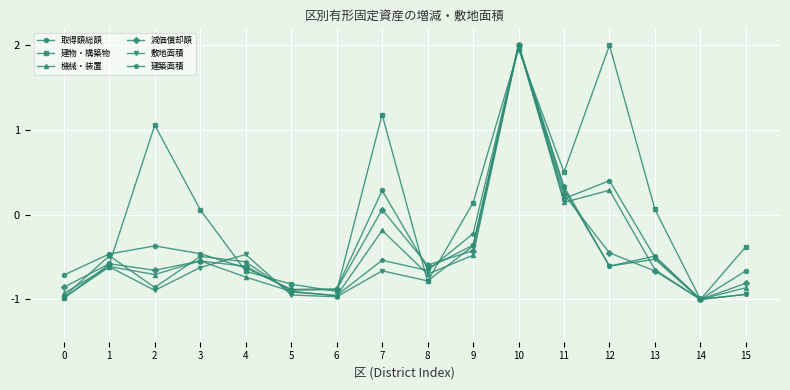

Count the number of data series in this chart.

6